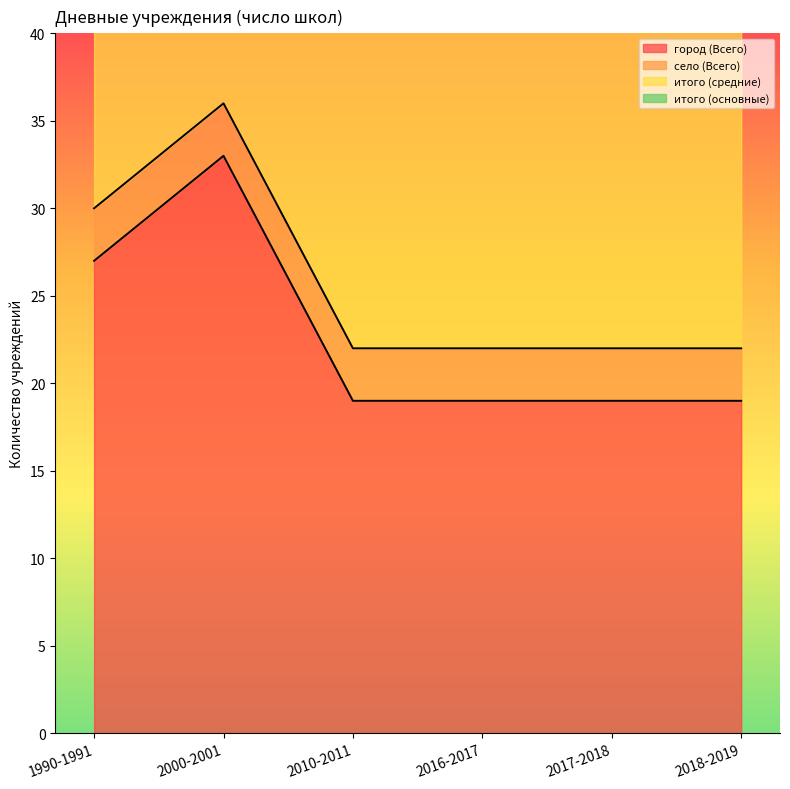

True or false: город (Всего) has a value of 8 at 2017-2018.

False